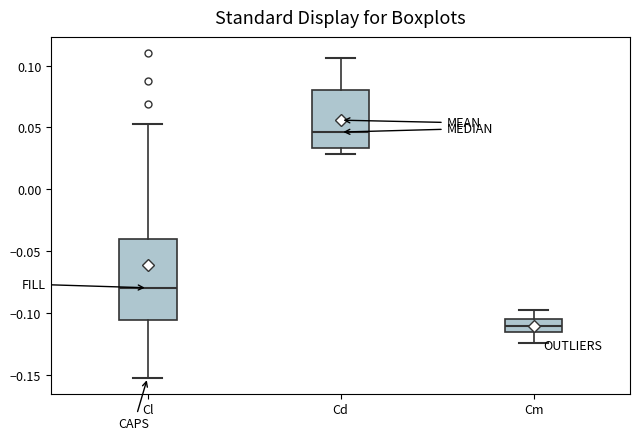

Reading left to right, read every box against the y-axis: the position of its median line, the range the box covers, and the ends of its whiskers. The values are not printed on the chart, so give them approximately, as read against the axis.

Cl: median -0.080, box -0.105 to -0.040, whiskers -0.150 to 0.055
Cd: median 0.045, box 0.035 to 0.080, whiskers 0.030 to 0.105
Cm: median -0.110, box -0.115 to -0.105, whiskers -0.125 to -0.100